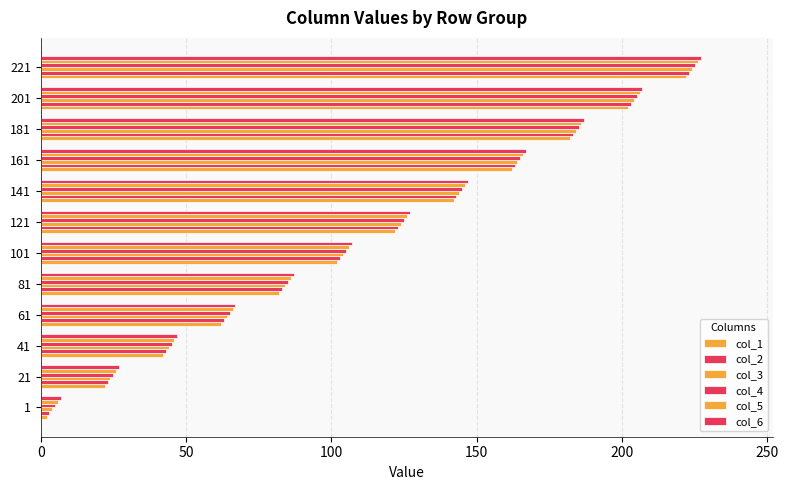

Rank the series by their maximum value, from highest to lowest.

col_6, col_5, col_4, col_3, col_2, col_1